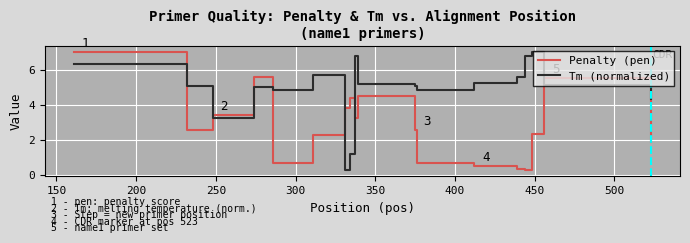

What is the sum of all Penalty (pen) values?

52.1